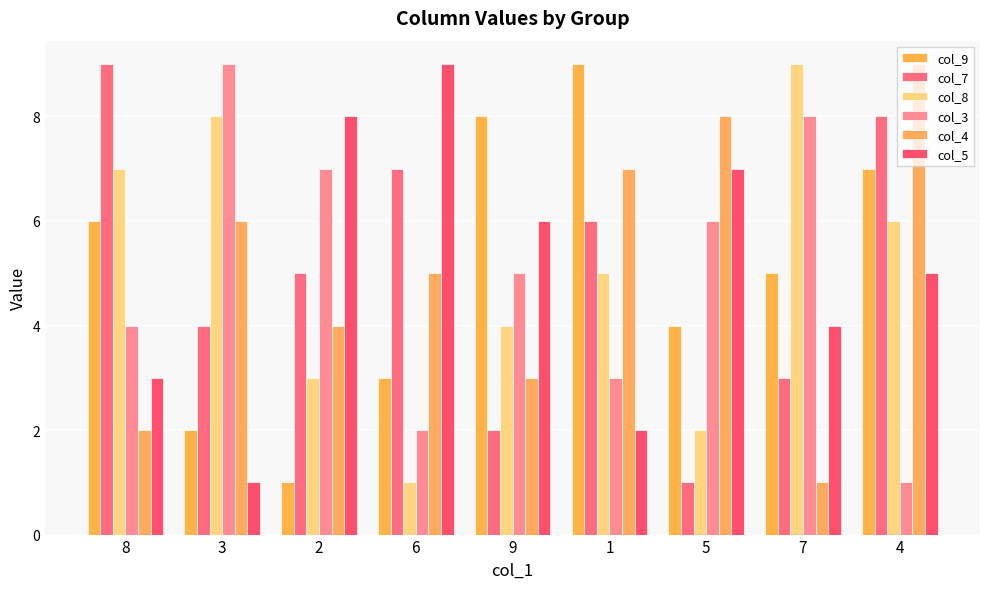

At which label does col_7 reach its minimum?

5